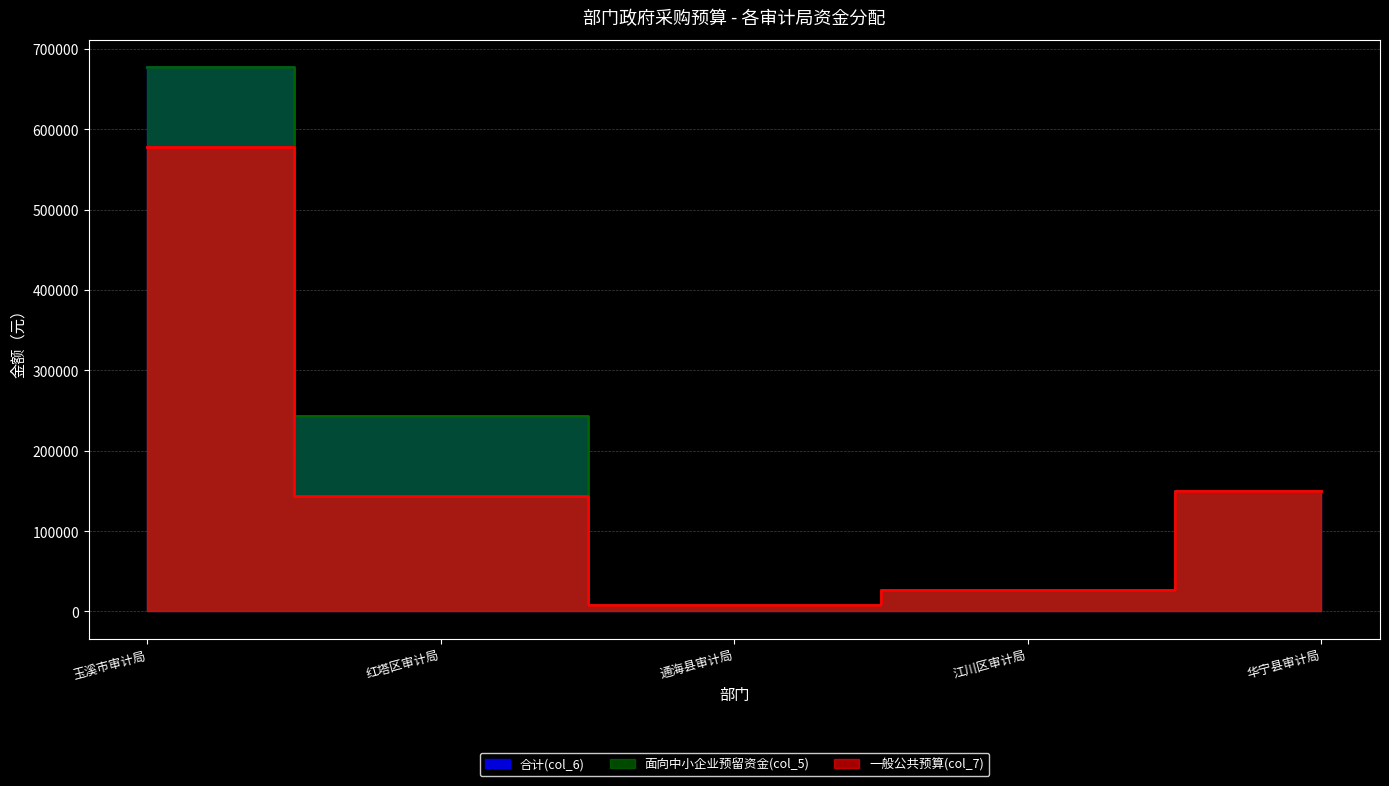

What is the total value across all series at 华宁县审计局?

450000